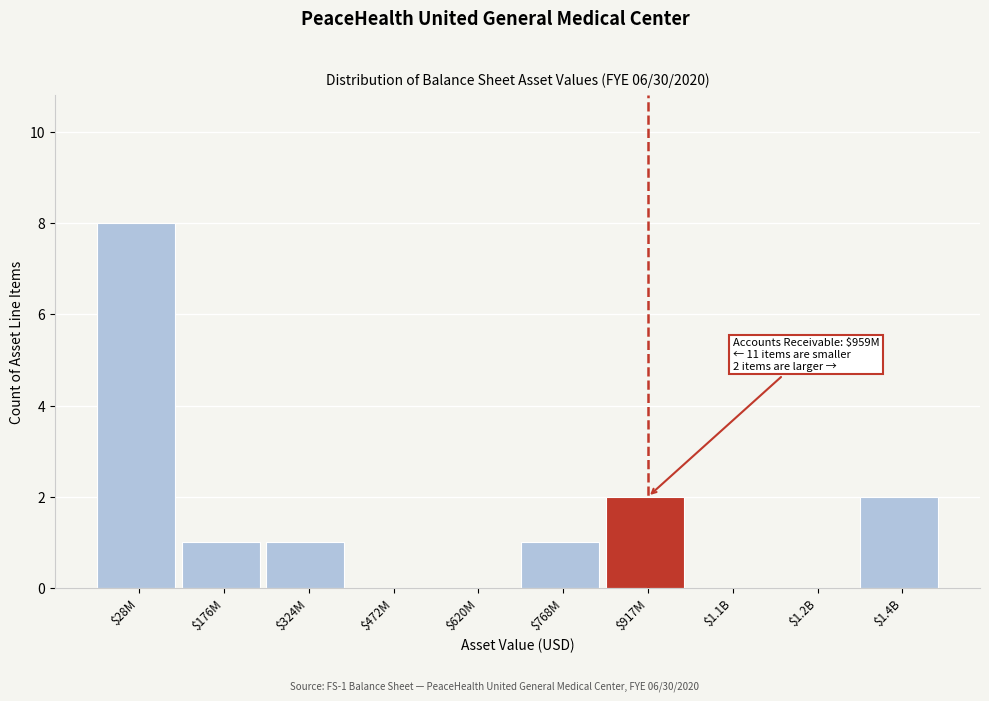

Is it true that the value at $1.4B is 2?

True